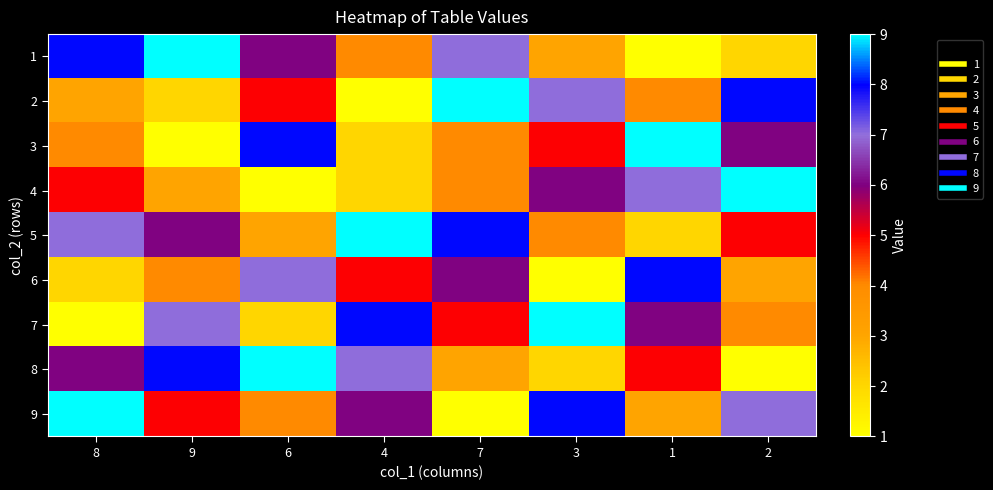

At which category is the sum across all series the highest?

7